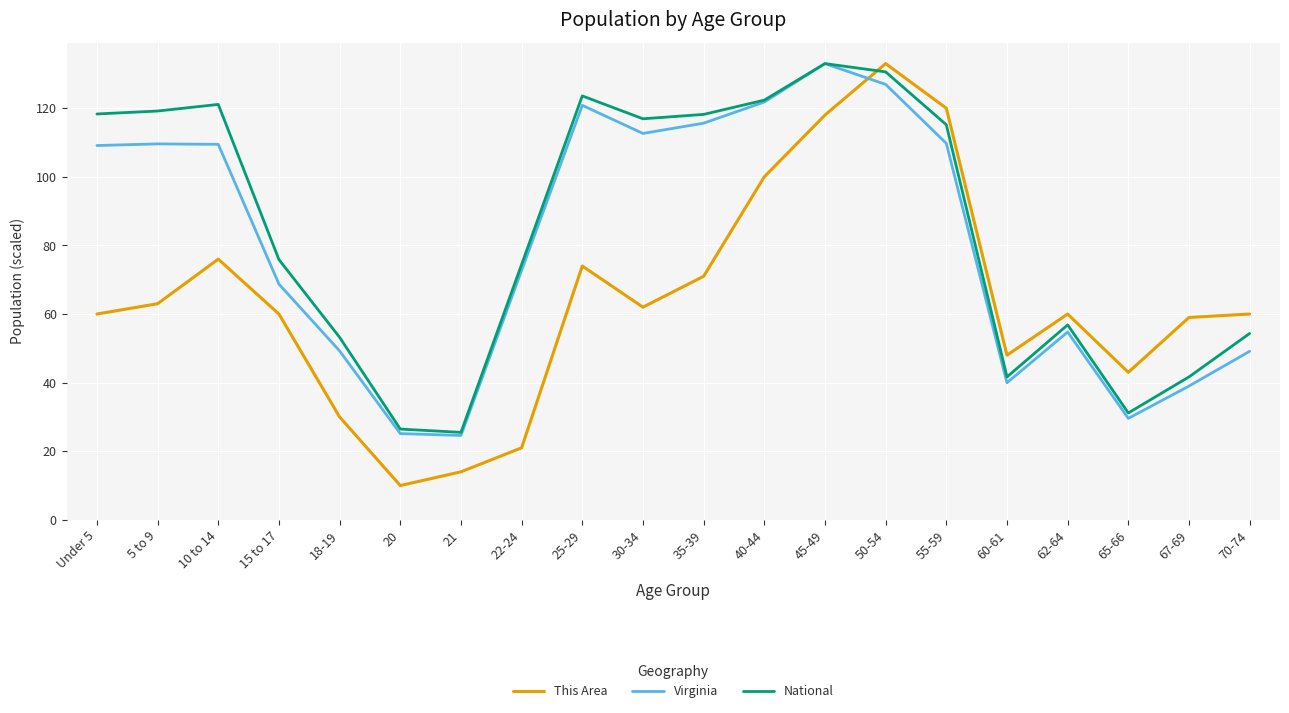

Count the number of categories in the chart.

20